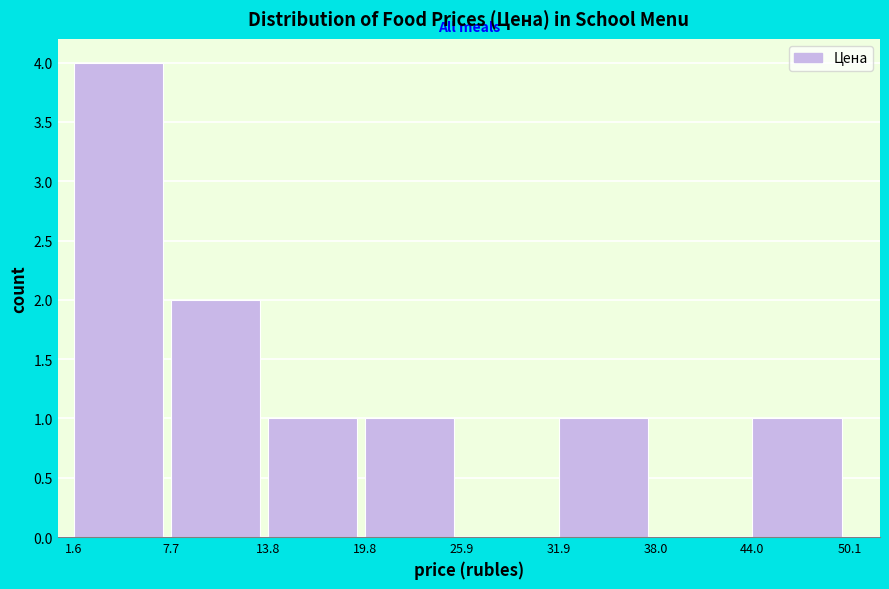

How tall is the bar that spans 19.8 to 25.9 on the x-axis? The values are not printed on the chart, so give them approximately, as read against the axis.

1